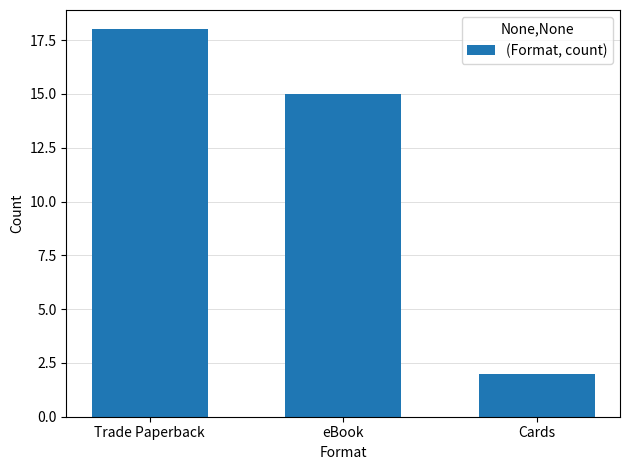

What is the average value?

12